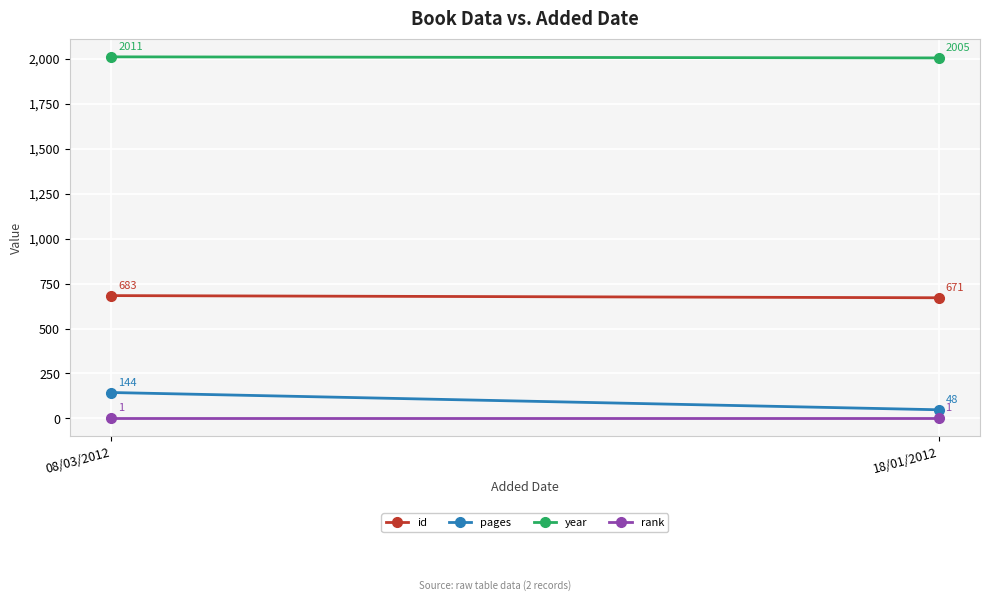

What is the spread (max minus min) of values at 08/03/2012?

2010